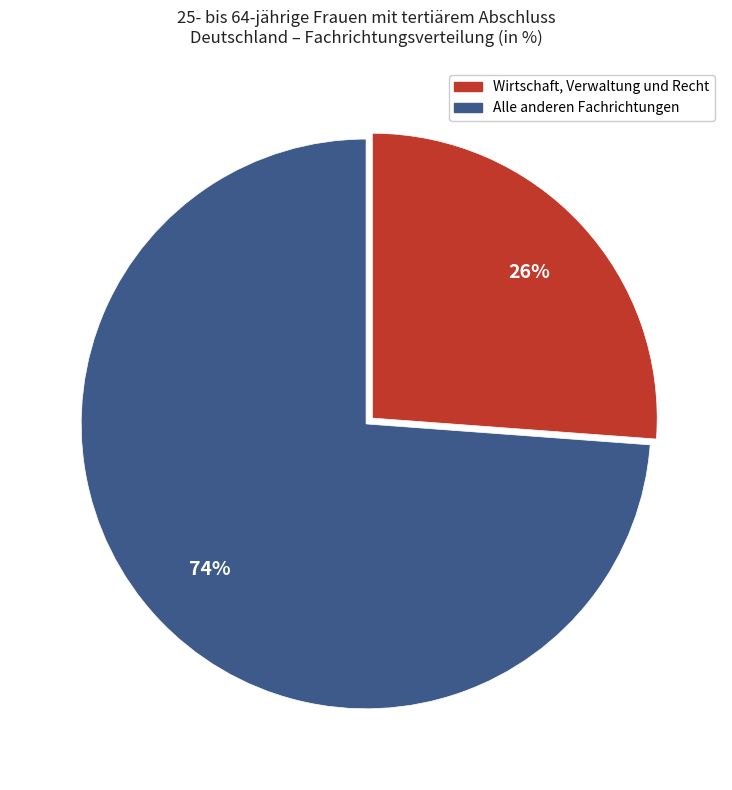

Is there any slice that represents more than half of the pie?

Yes